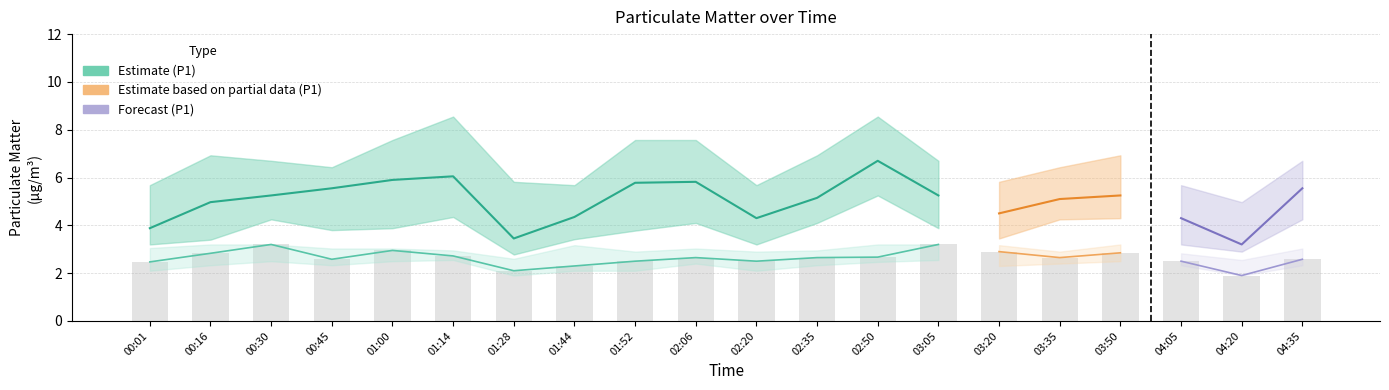

Is it true that P1 equals 8.5 at 02:06?

False